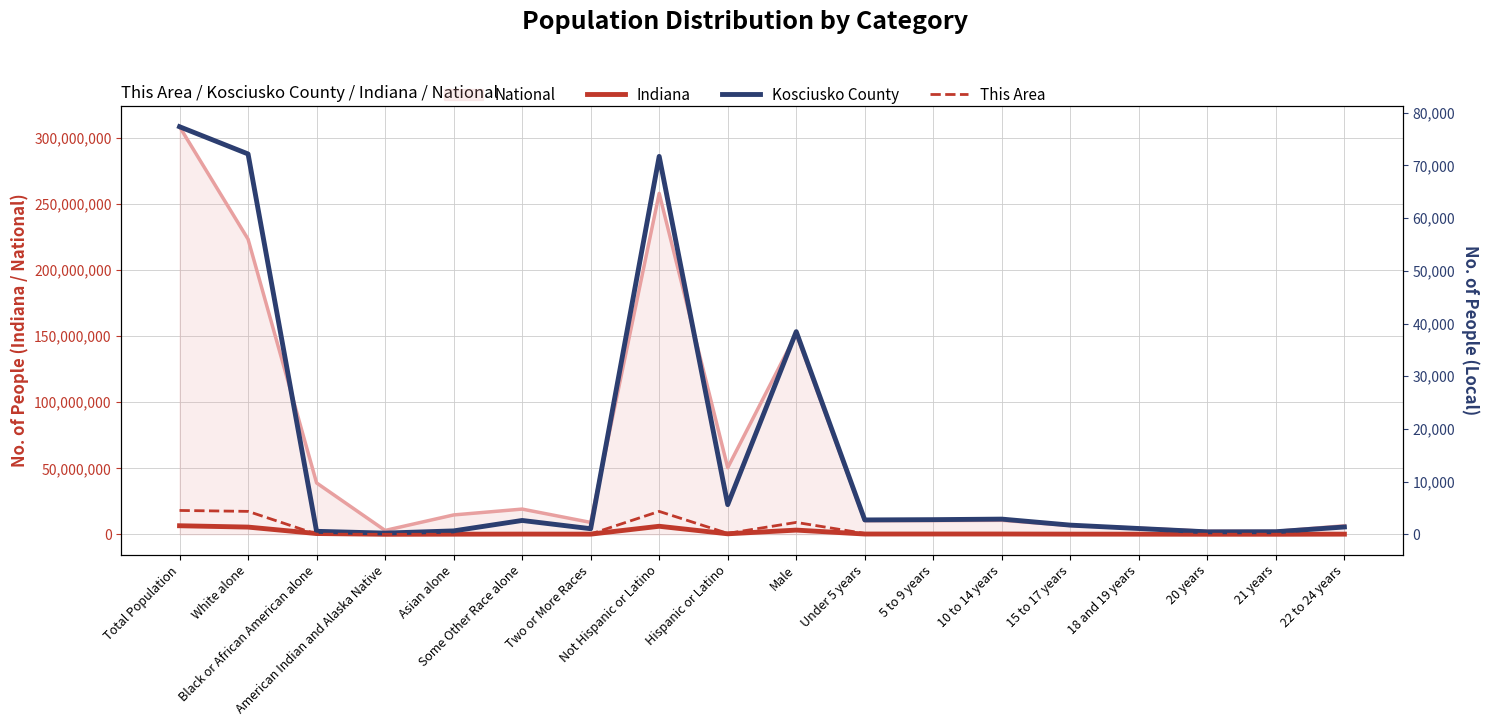

What is the total value across all series at 5 to 9 years?

230660